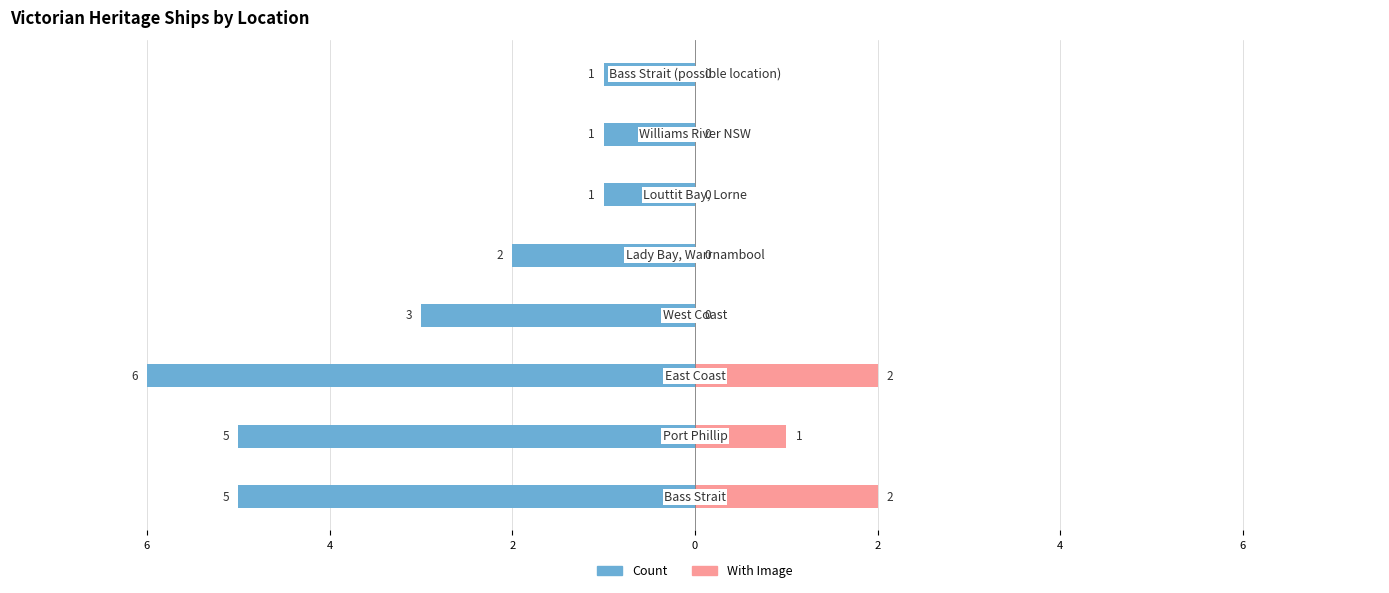

Rank the series at 2 from lowest to highest value.

Count, With Image